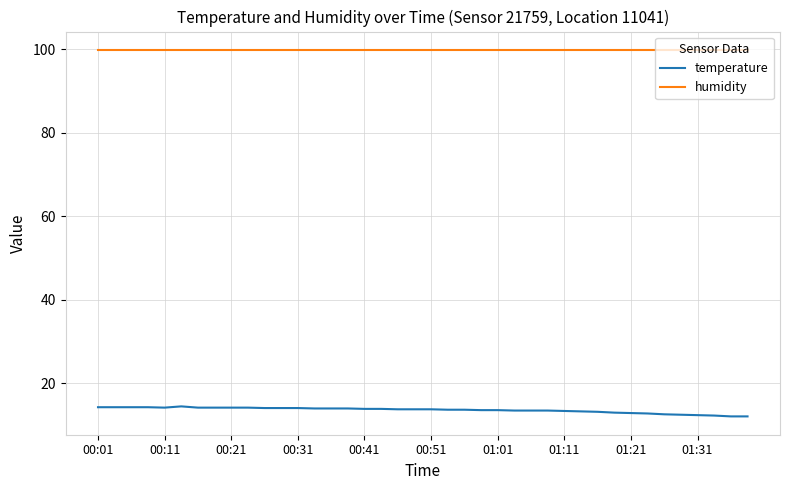

Rank the series by their average value, from highest to lowest.

humidity, temperature